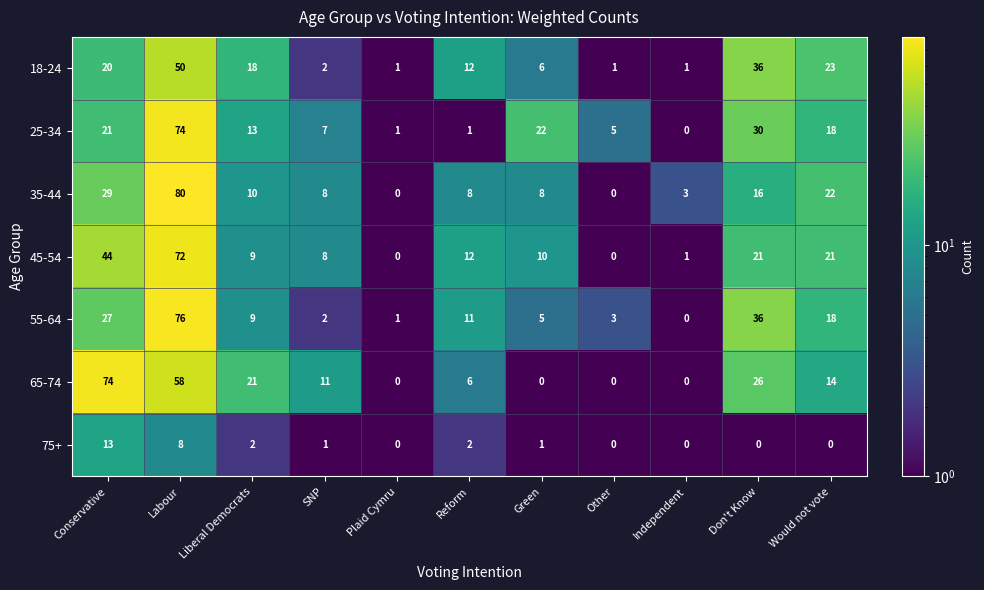

Which series has the widest spread of values?

35-44